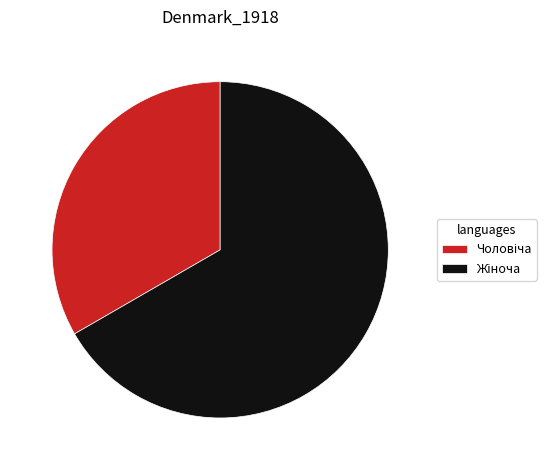

Does any single category account for the majority?

Yes